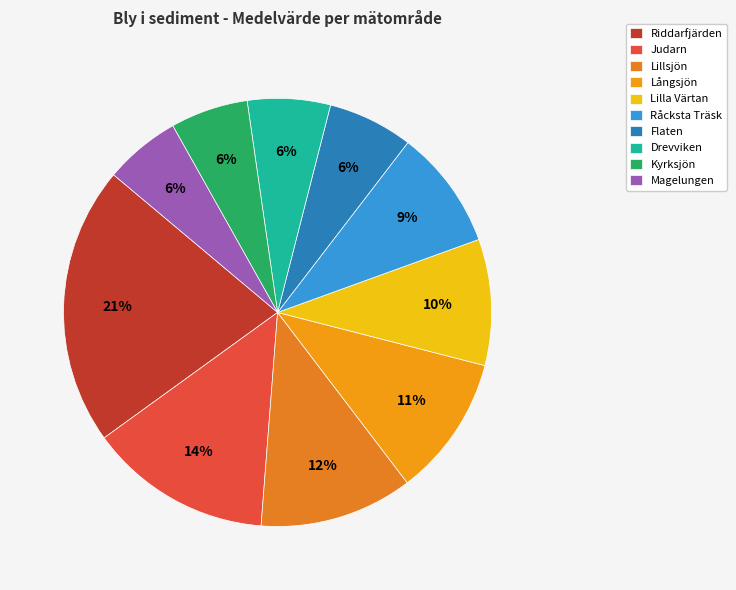

How many segments does this pie chart have?

10